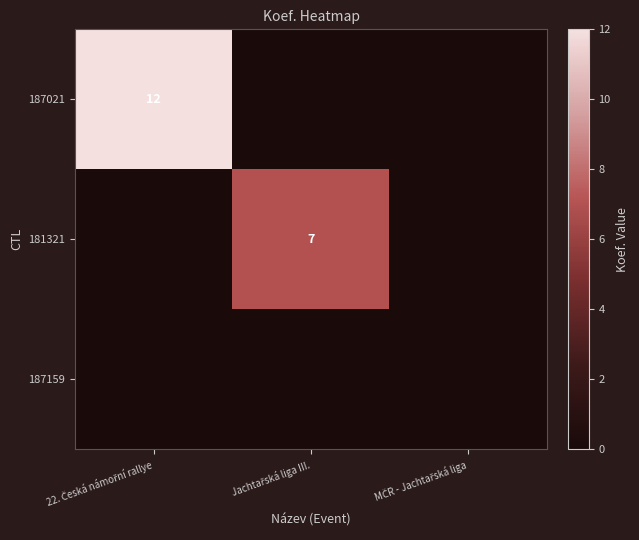

Which label corresponds to the largest value in the chart?

22. Česká námořní rallye